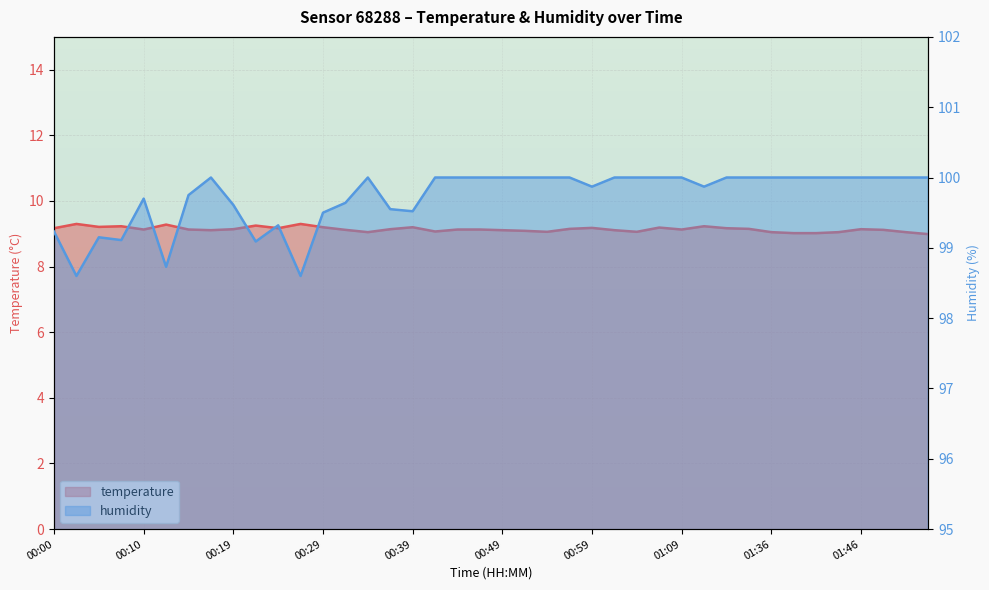

How many data points in temperature are less than 9?

1